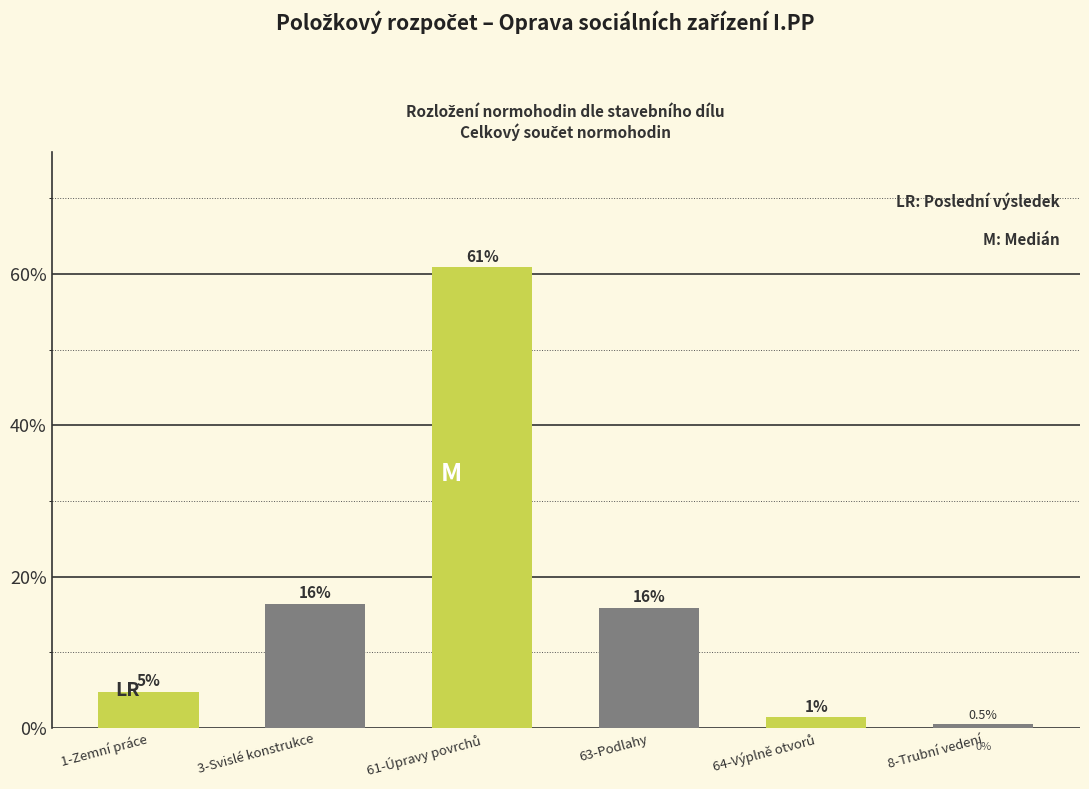

Is it true that the value at 3-Svislé konstrukce is 16.4?

True